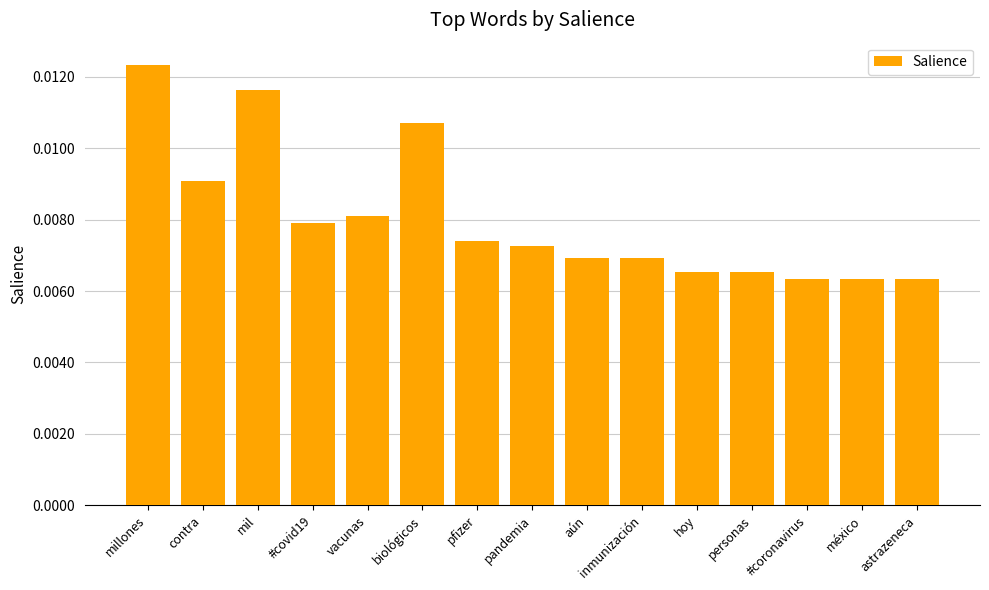

What position from the left is astrazeneca?

15